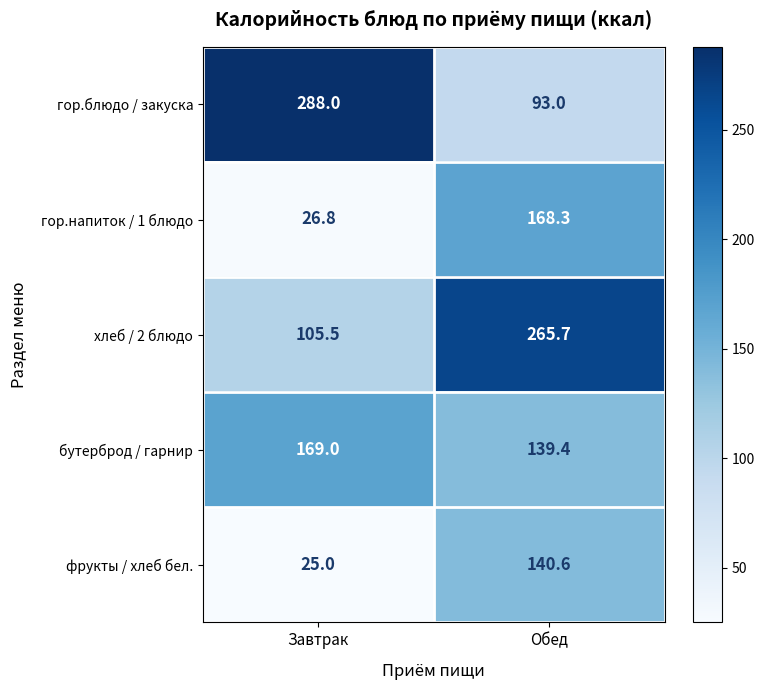

Where does the фрукты / хлеб бел. series first go above 140?

Обед